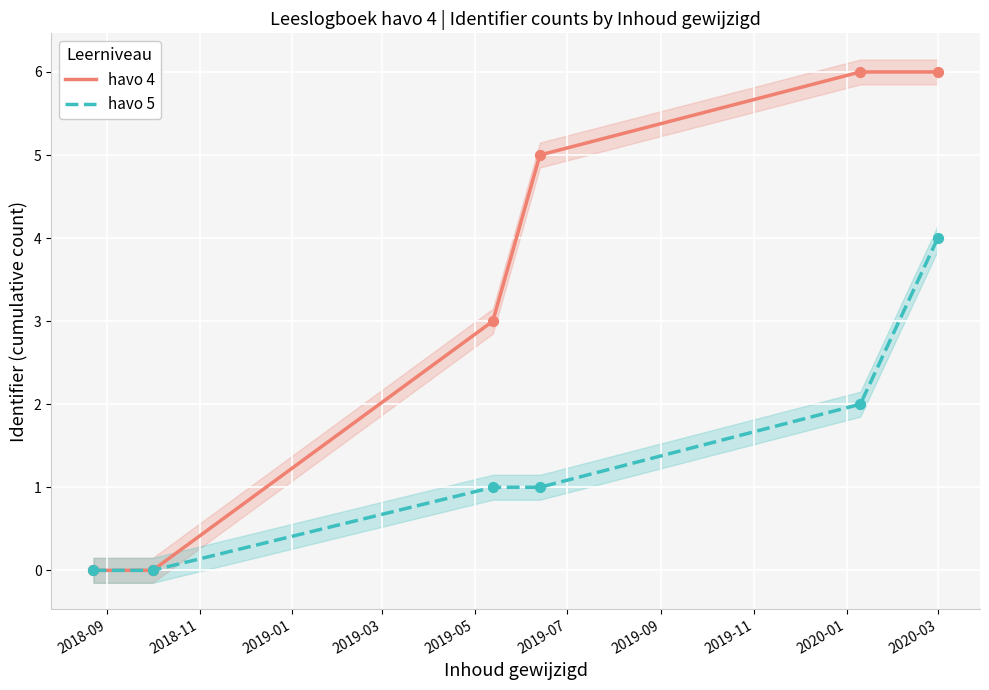

Which series has the widest spread of Y values?

havo 4